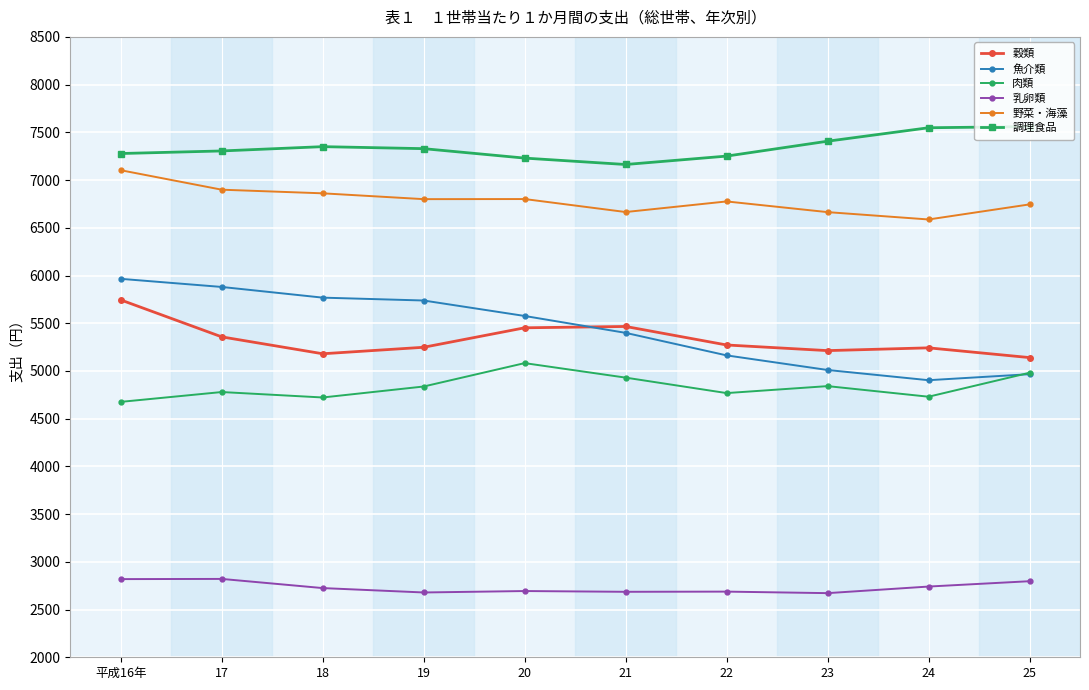

What is the average value of the 肉類 series?

4835